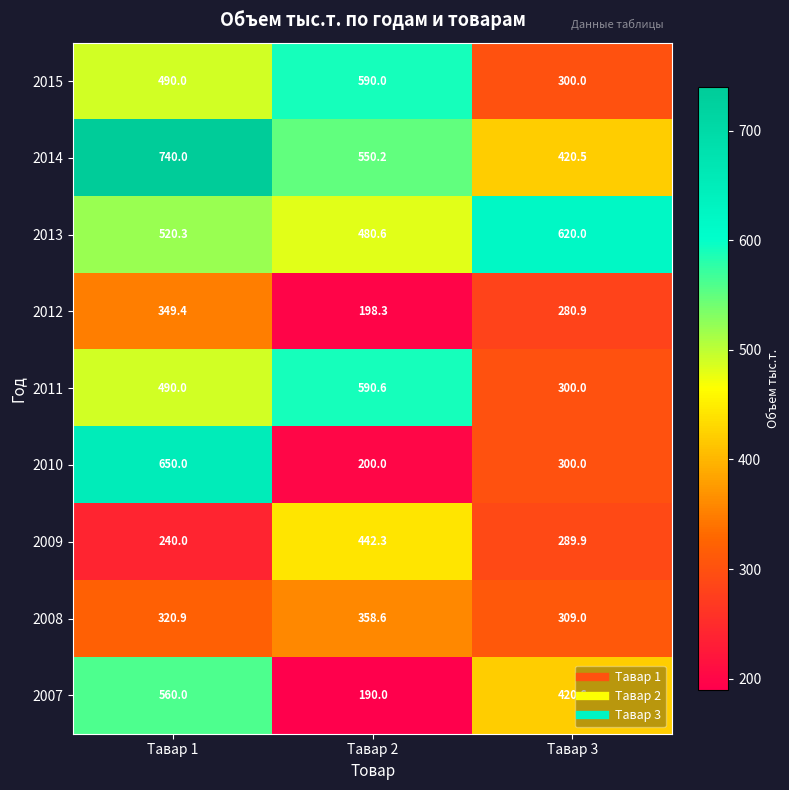

At which label is 2014 closest to 580?

Тавар 2